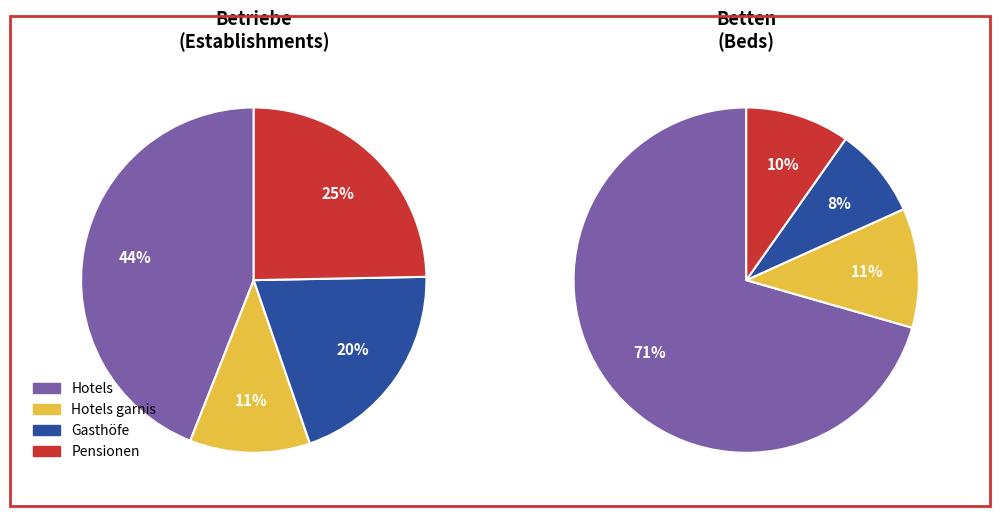

True or false: Gasthöfe accounts for 20% of the total.

True